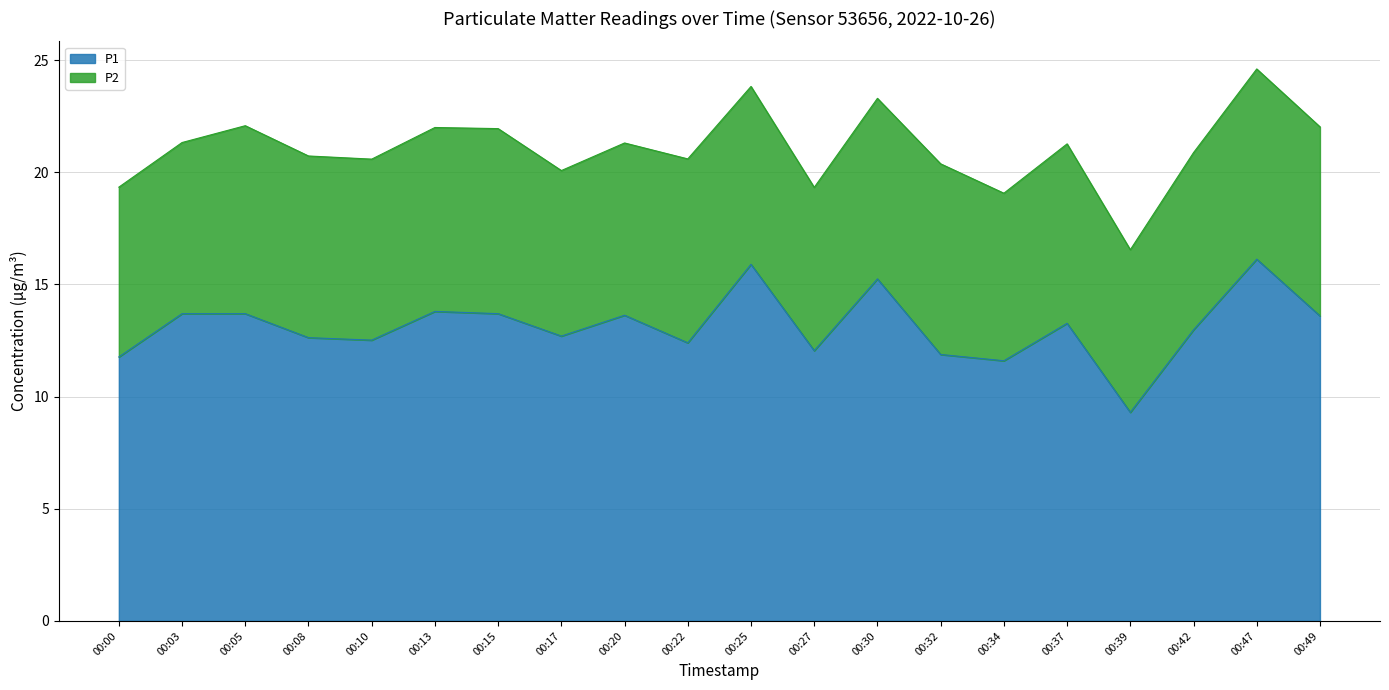

Reading left to right, extract all data points from this chart.

00:00=11.8	00:03=13.7	00:05=13.7	00:08=12.6	00:10=12.5	00:13=13.8	00:15=13.7	00:17=12.7	00:20=13.6	00:22=12.4	00:25=15.9	00:27=12.1	00:30=15.2	00:32=11.9	00:34=11.6	00:37=13.3	00:39=9.3	00:42=13.0	00:47=16.1	00:49=13.6